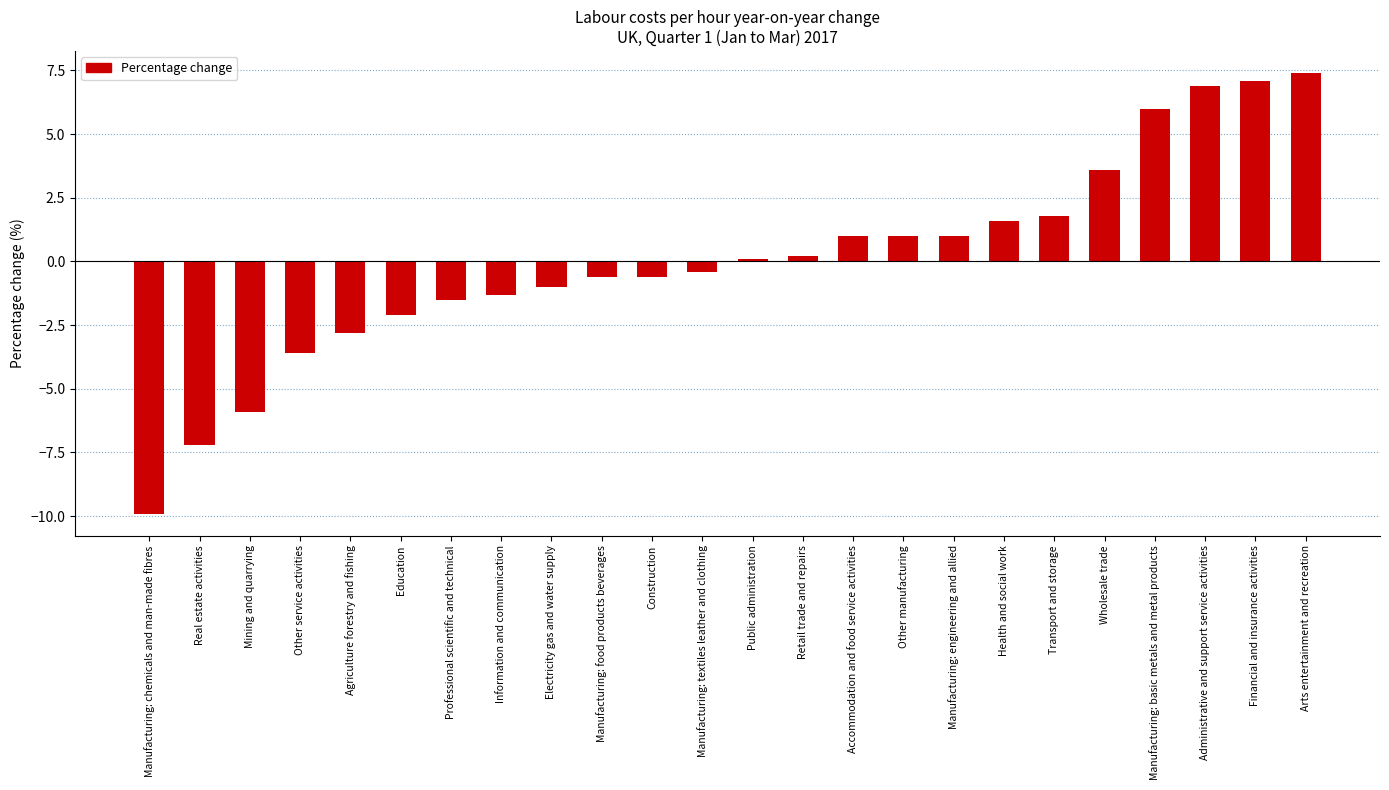

What is the label of the 3rd bar from the right?

Administrative and support service activities